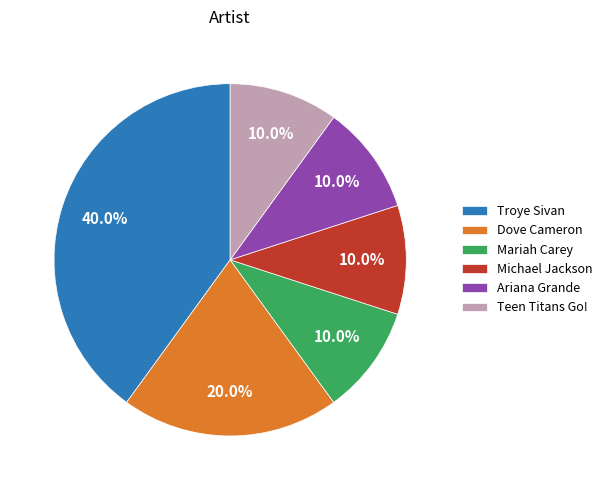

How much of the chart is everything except Mariah Carey?

90.0%